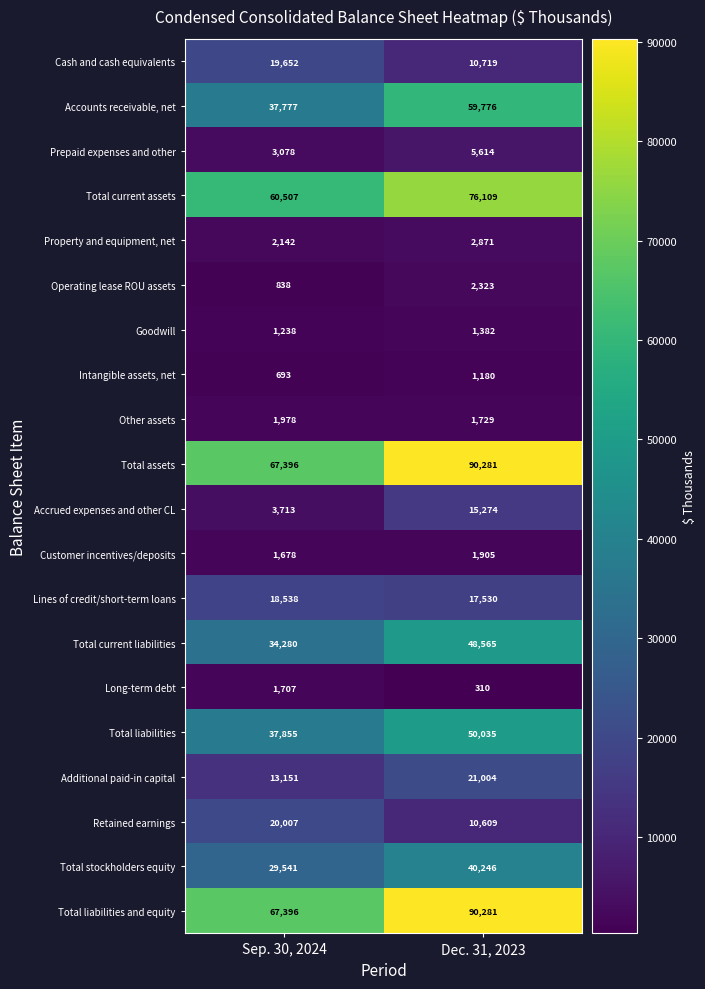

List the labels in order of Customer incentives/deposits value, largest first.

Dec. 31, 2023, Sep. 30, 2024